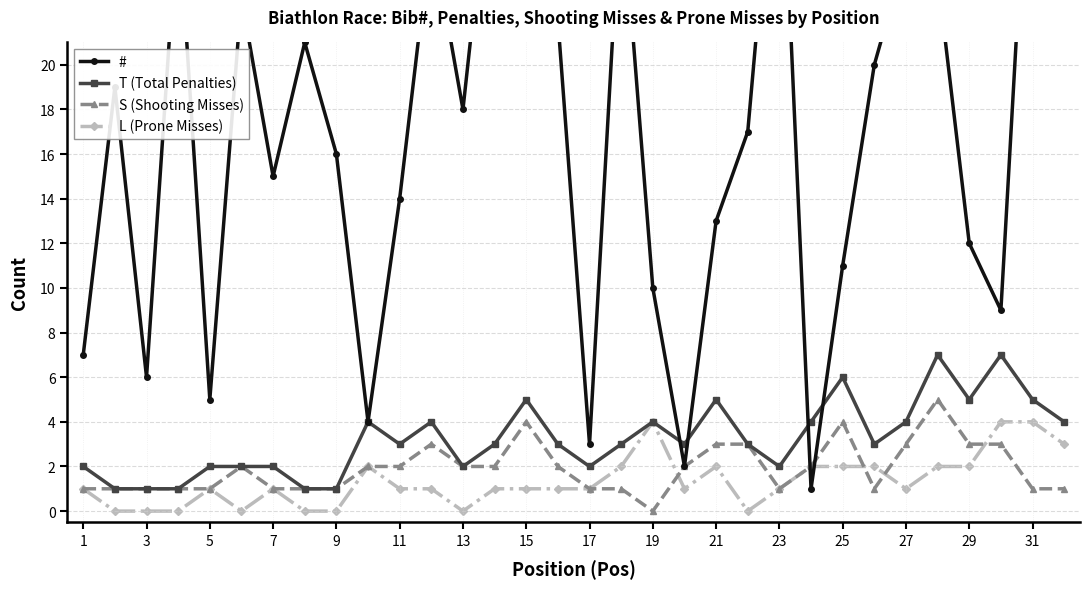

The value of T (Total Penalties) at 25 is 3. True or false?

False